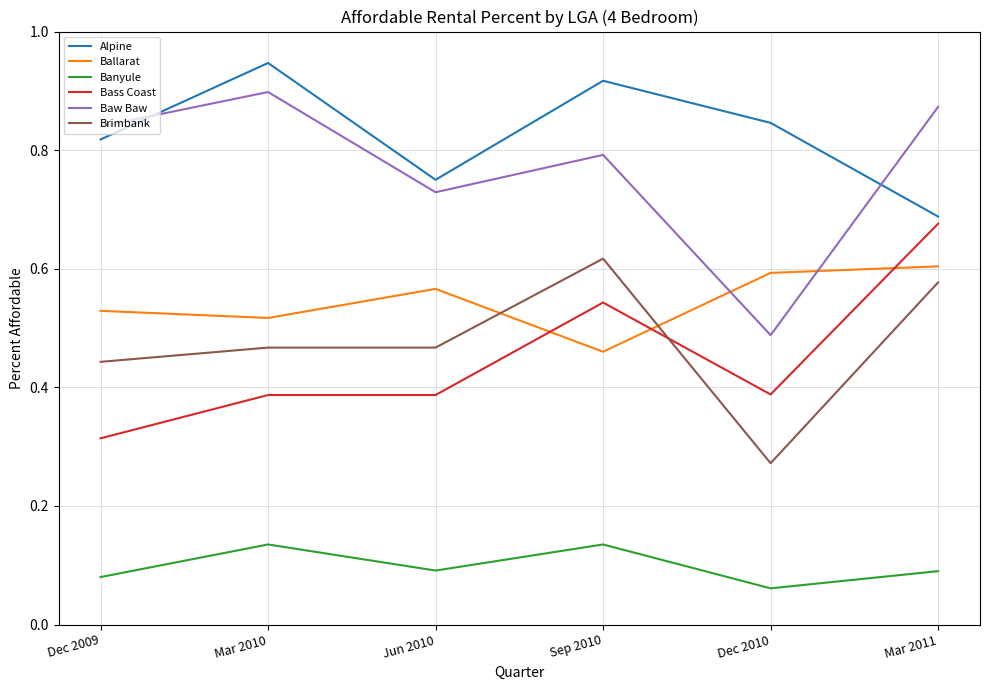

How many times do Ballarat and Baw Baw cross each other?

2